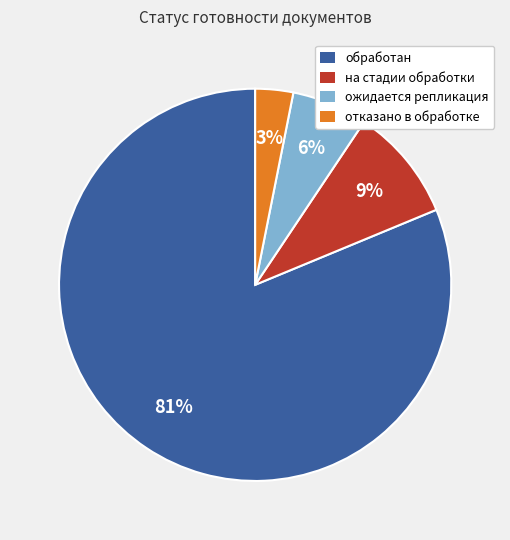

To the nearest percent, what is the combined percentage of на стадии обработки and обработан?

91%